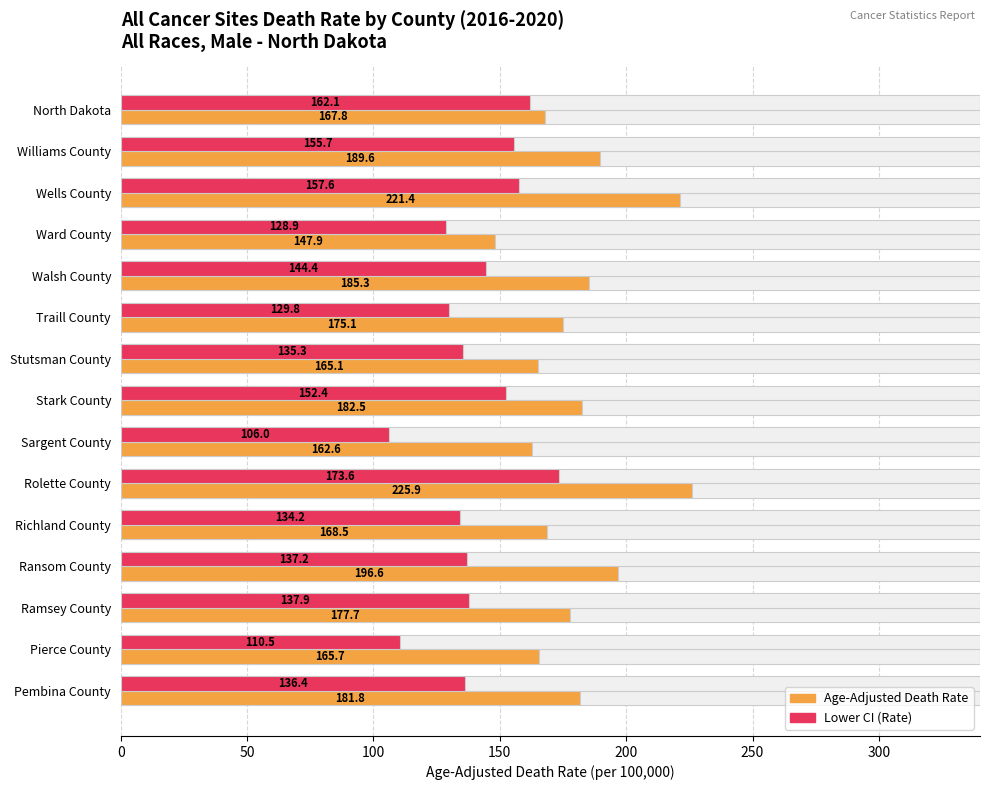

At how many categories does at least one series exceed 181?

7